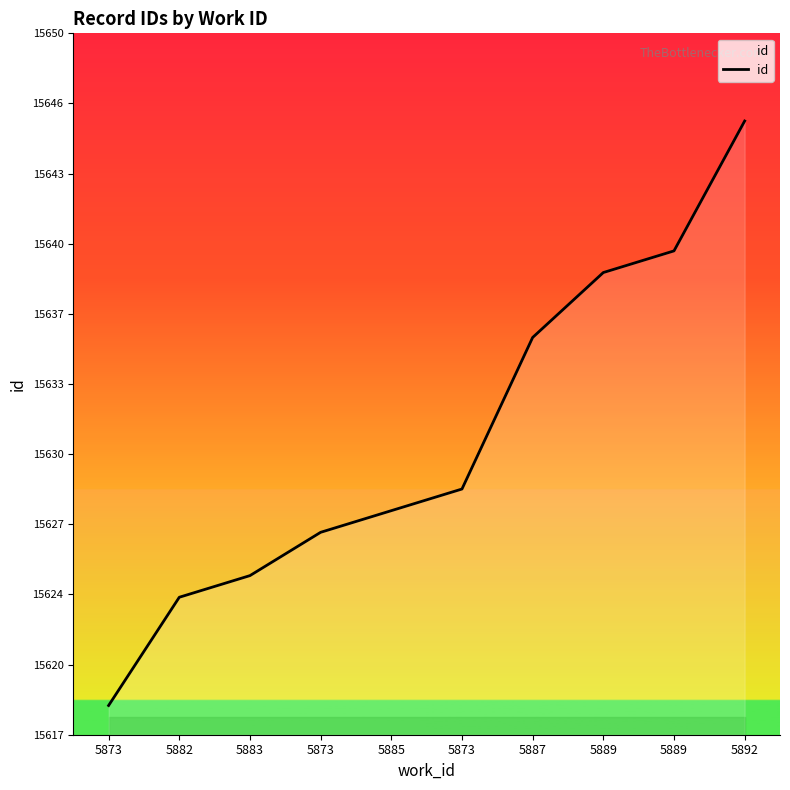

Does the chart have visible grid lines?

No